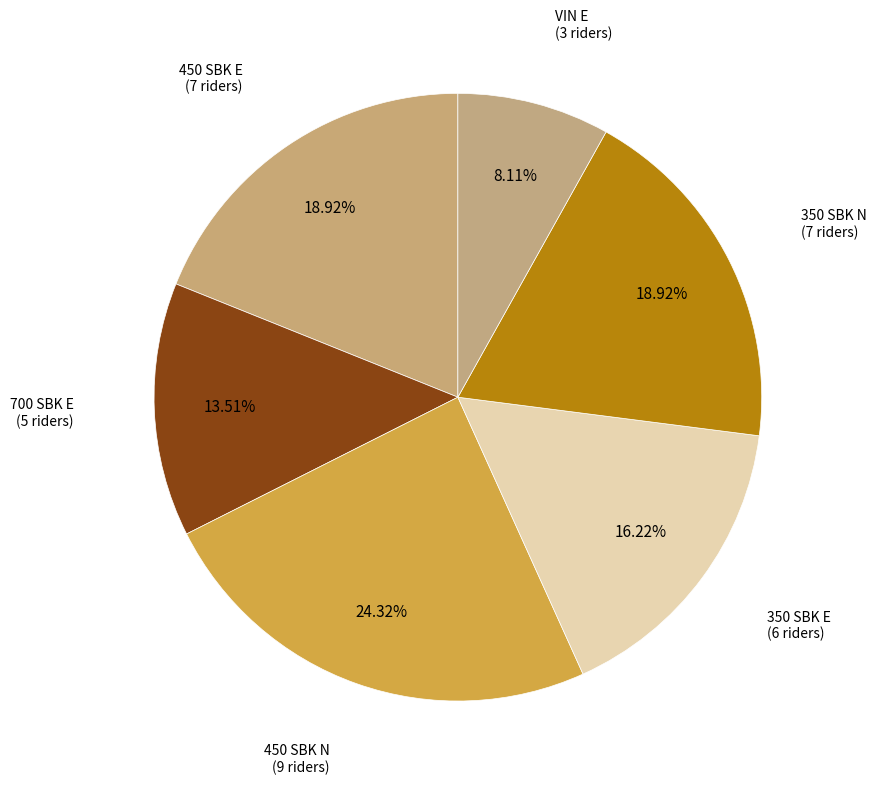

How many segments does this pie chart have?

6